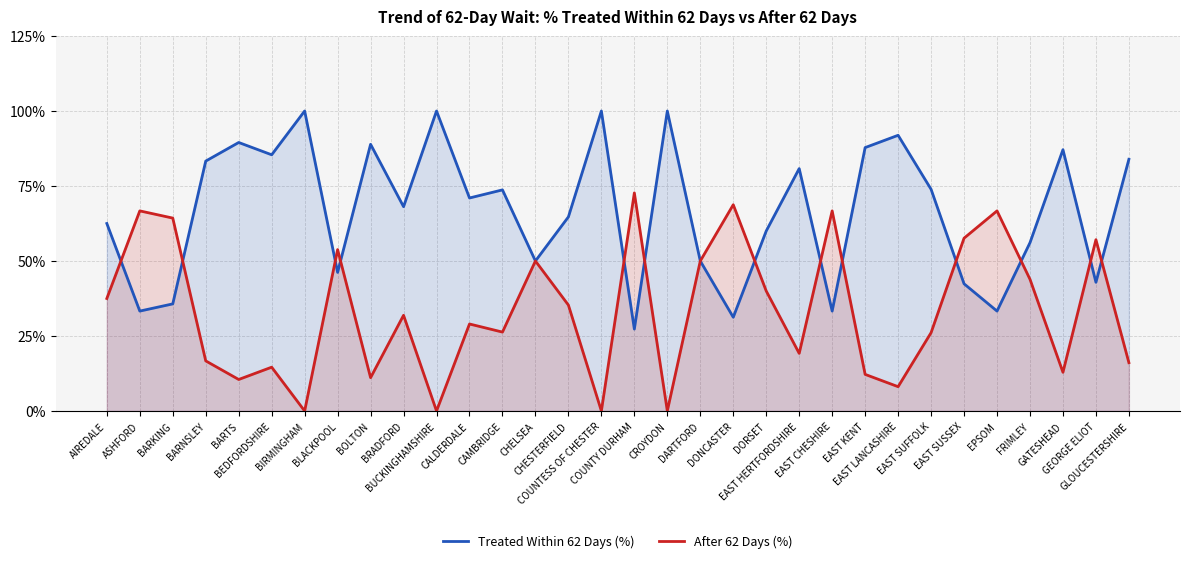

How many series are shown in this chart?

2